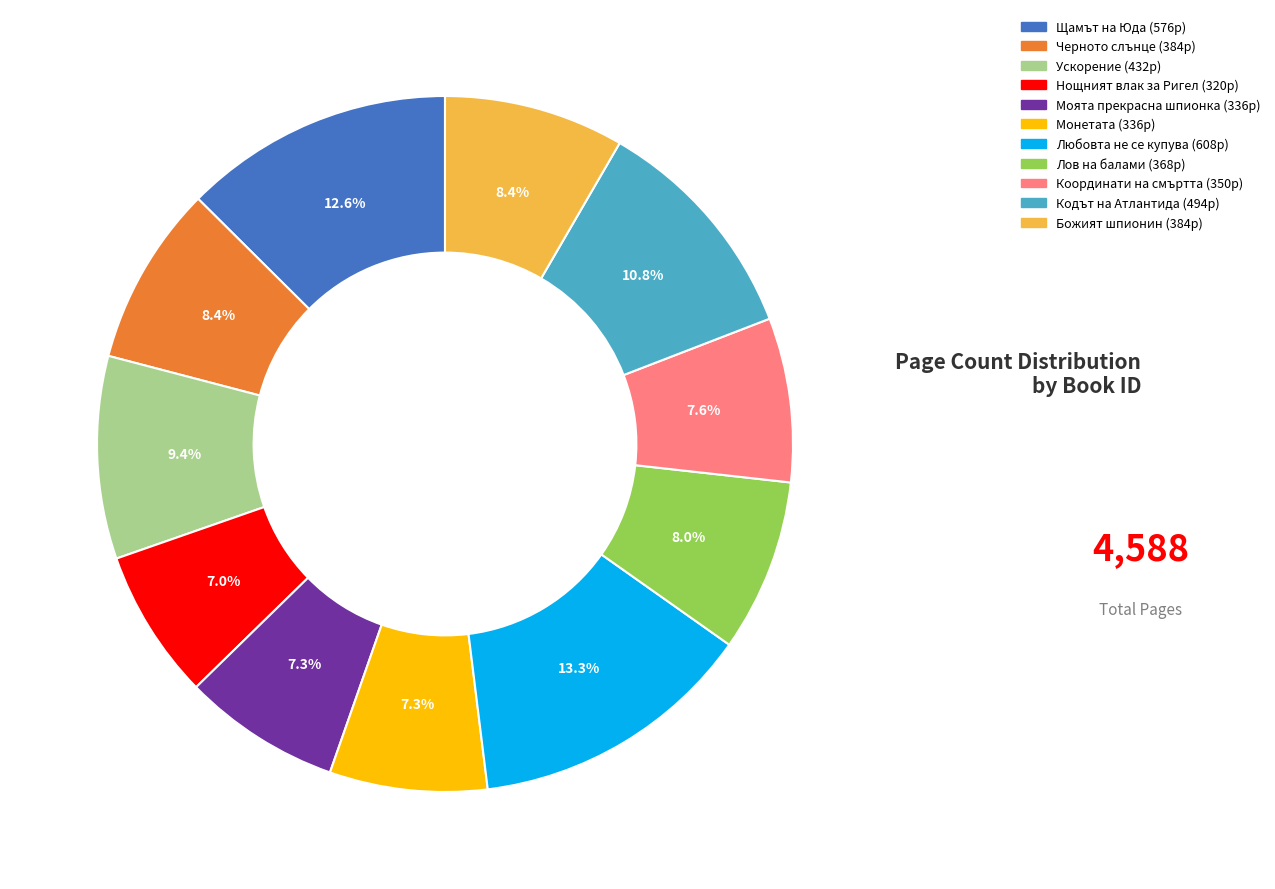

Is there a majority slice in this chart?

No